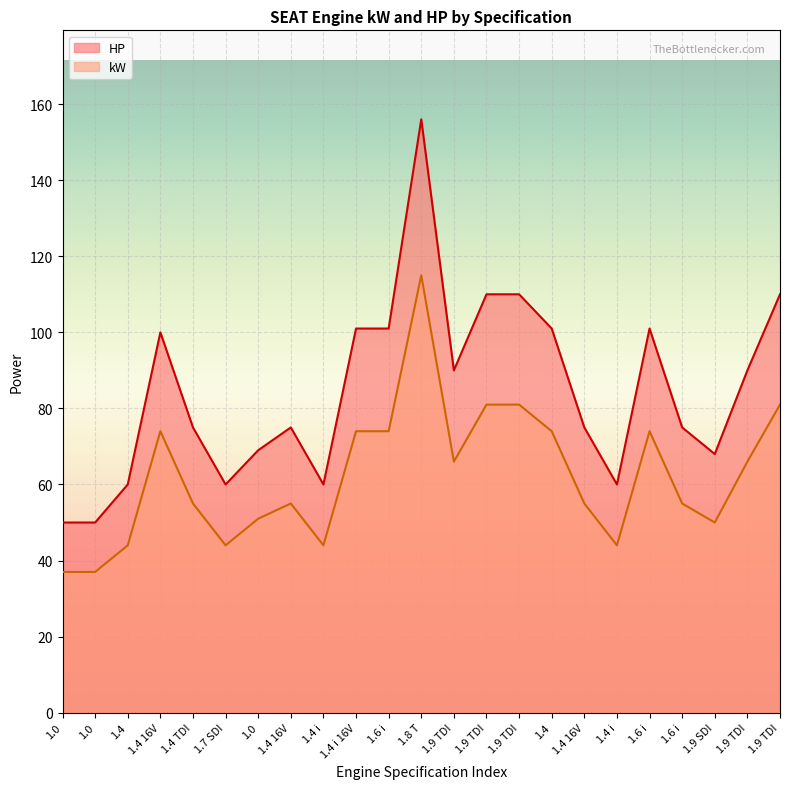

Reading right to left, what are all the values shown in this chart?

kW: 81	66	50	55	74	44	55	74	81	81	66	115	74	74	44	55	51	44	55	74	44	37	37
HP: 110	90	68	75	101	60	75	101	110	110	90	156	101	101	60	75	69	60	75	100	60	50	50